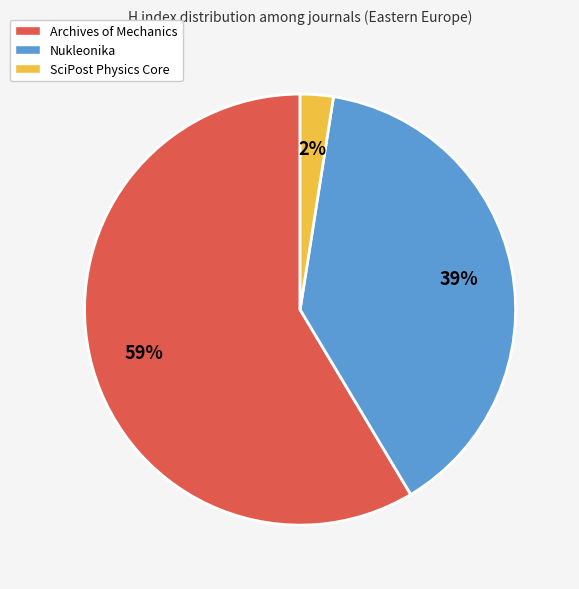

To the nearest percent, what is the average slice percentage?

33%